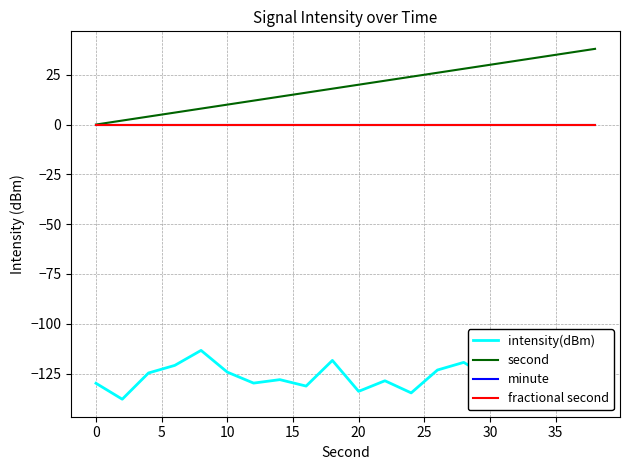

Is this an area chart (filled region under the line)?

No